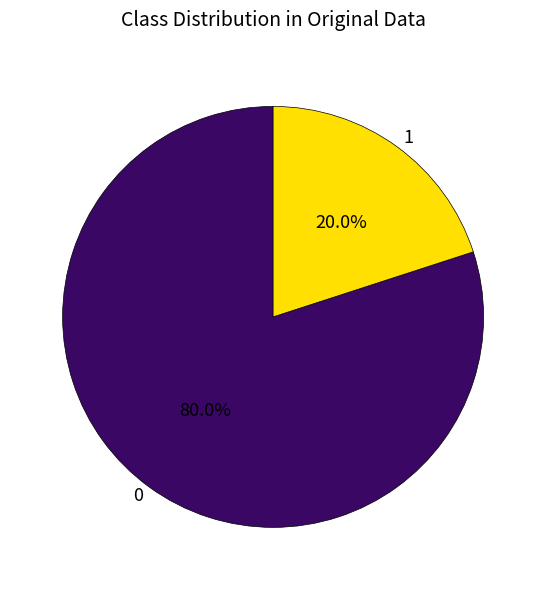

To the nearest percent, what is the average slice percentage?

50%